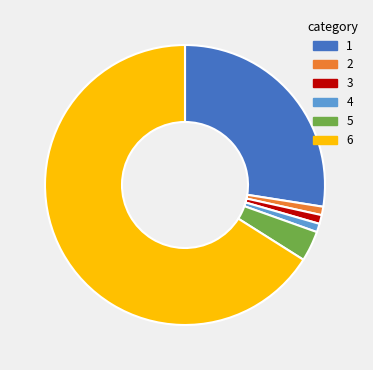

What is the largest slice in the pie chart?

6